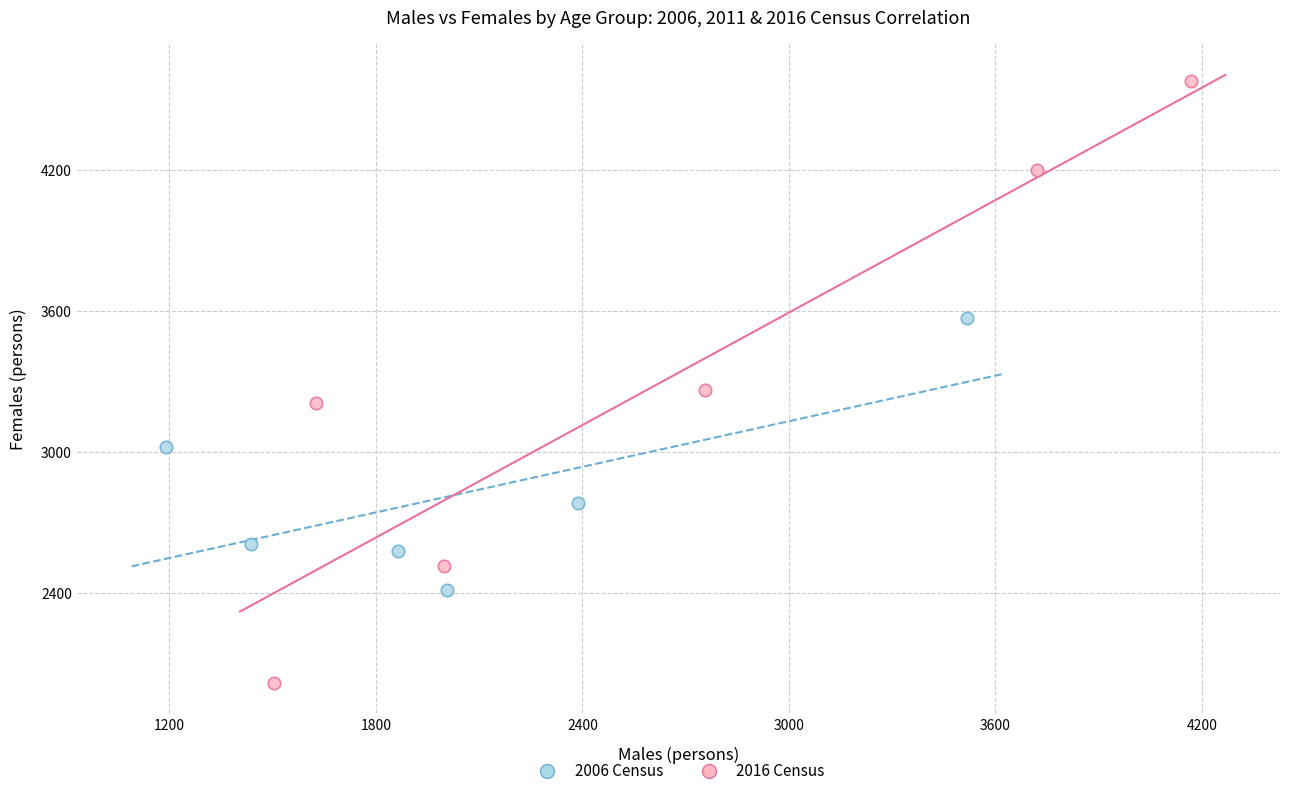

Which series contains the lowest Y value?

2016 Census